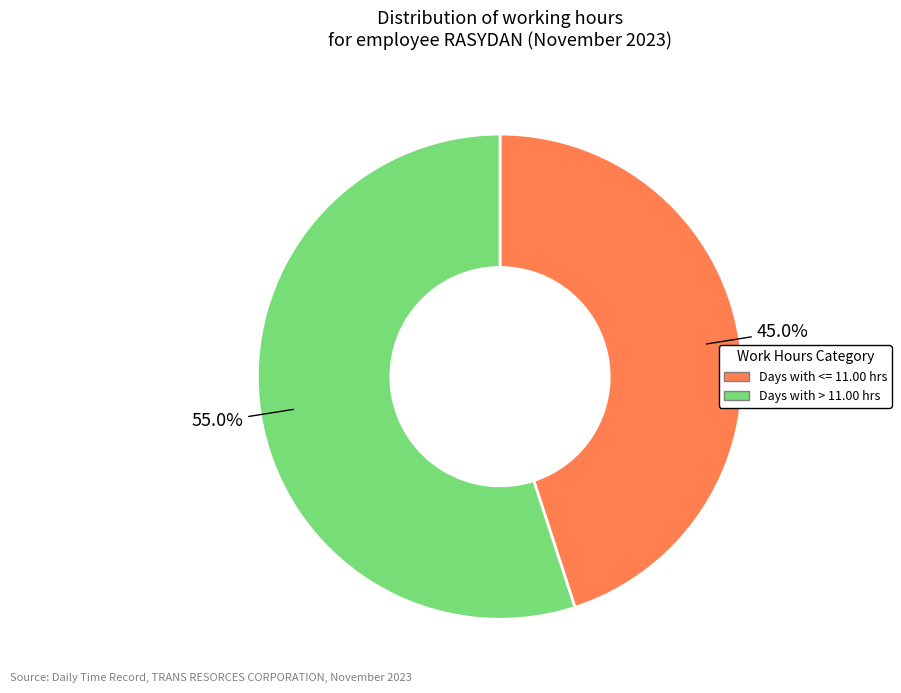

Is there any slice that represents more than half of the pie?

Yes